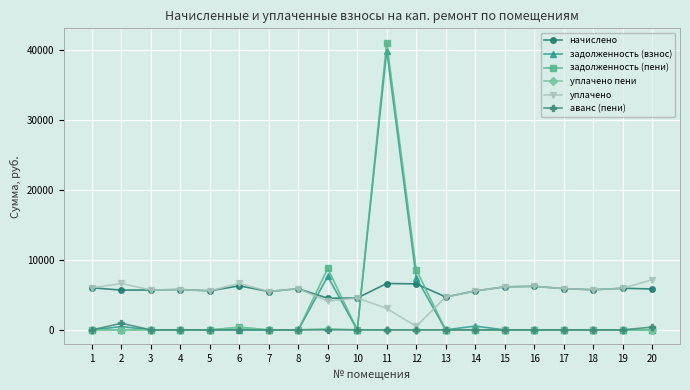

Which series has the widest spread of values?

задолженность (пени)